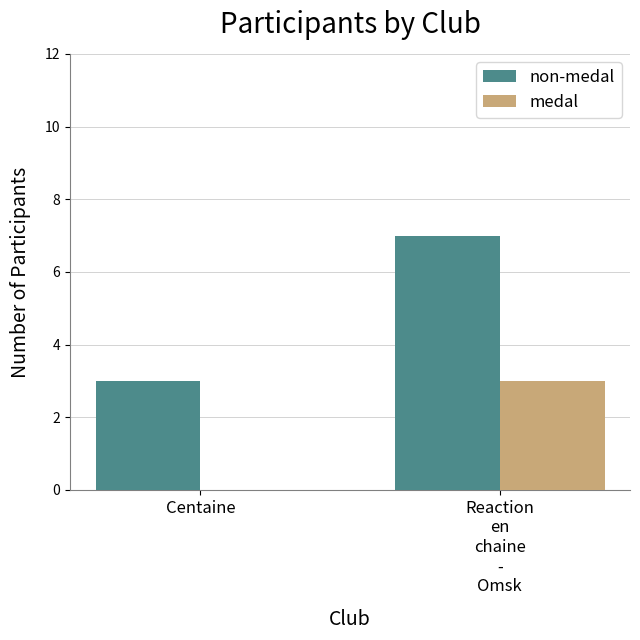

Reading left to right, what are all the values shown in this chart?

non-medal: 3	7
medal: 0	3